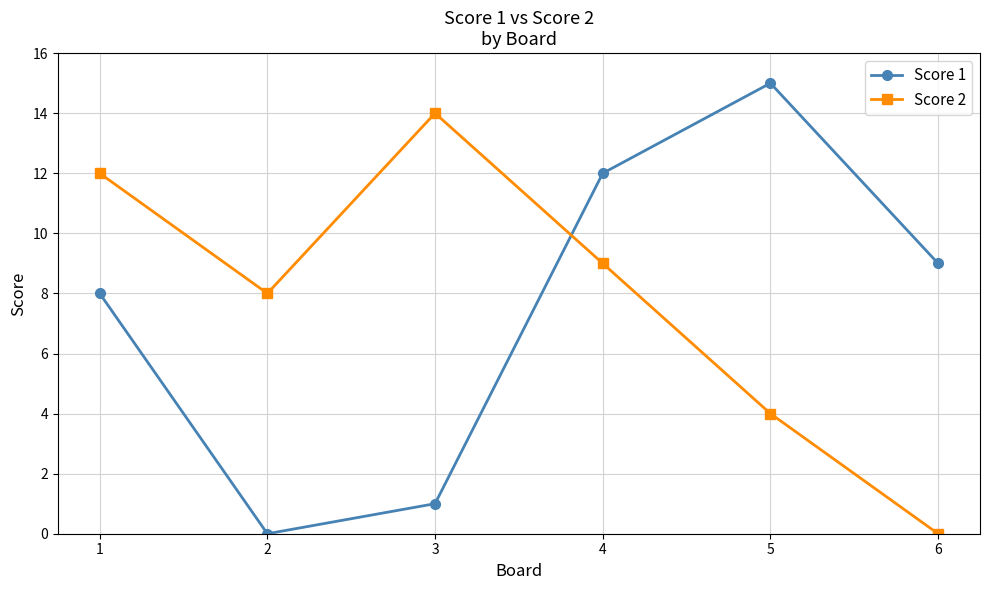

Which series has the largest range (max minus min)?

Score 1